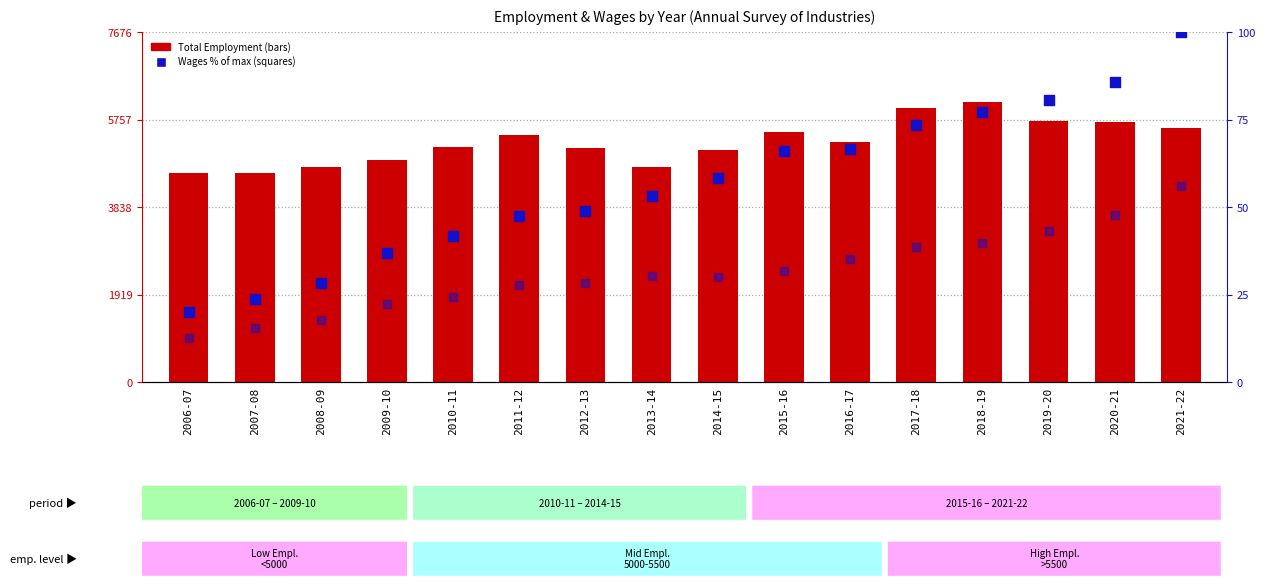

Is the value of Total Wages (% of max) at 2008-09 greater than the value of Total Employment at 2021-22?

No